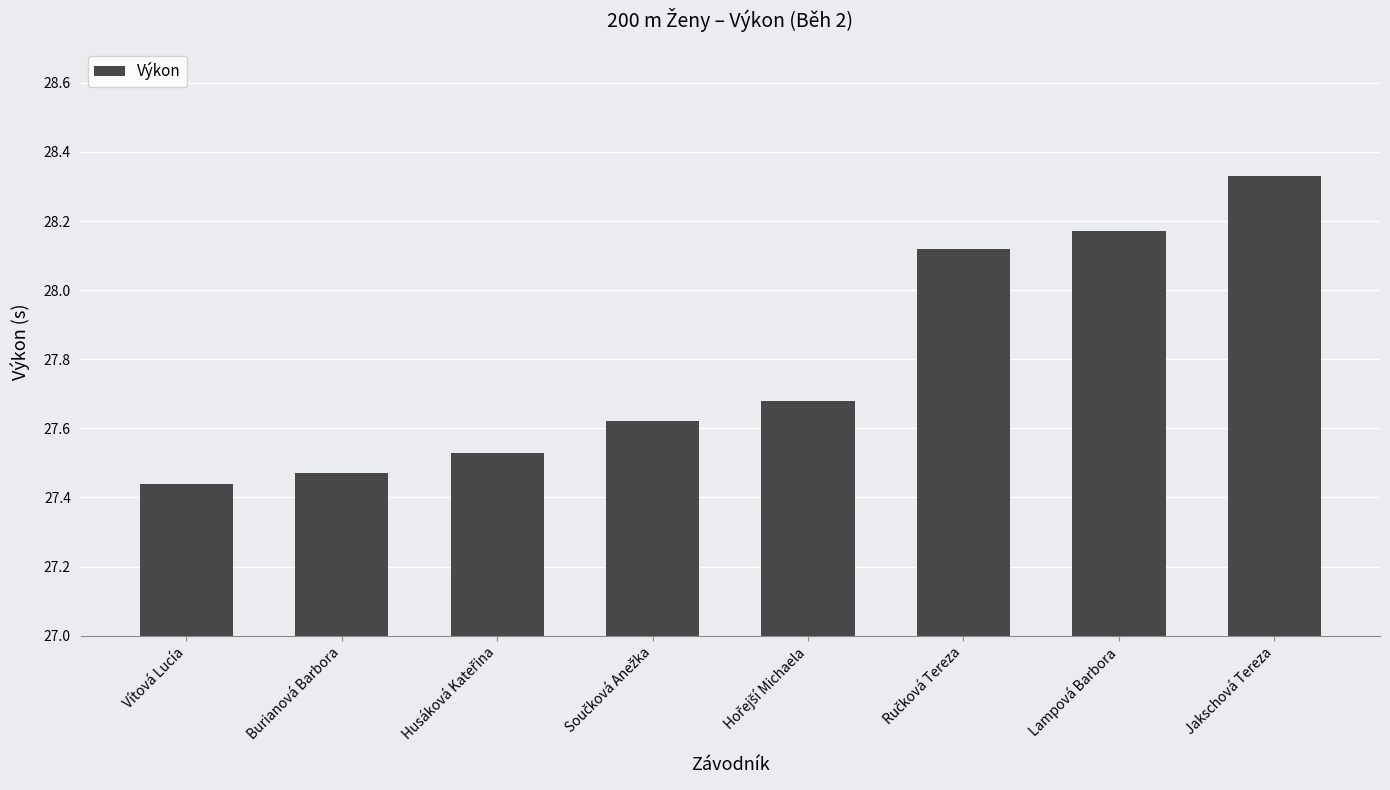

The value at Vítová Lucía is 7.2. True or false?

False